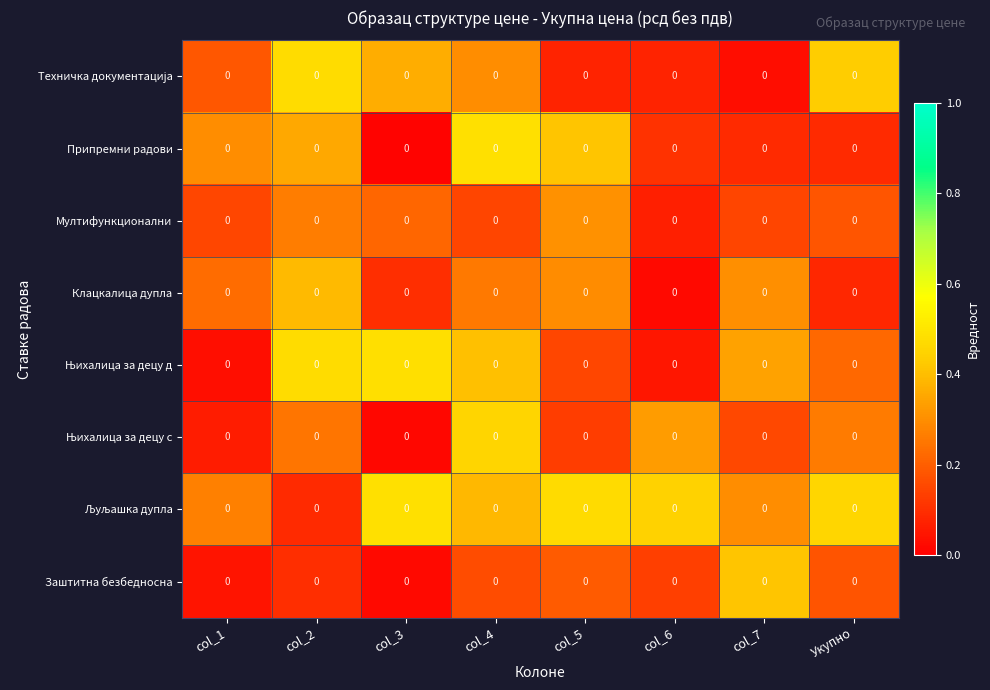

What is the total value across all series at col_6?

1.2